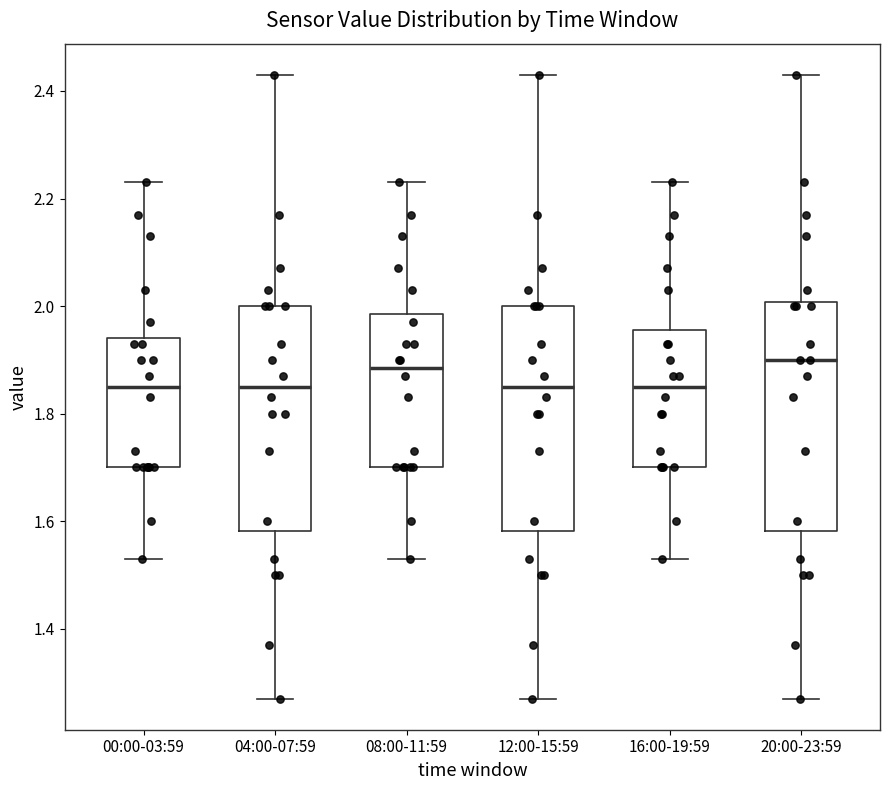

Where does the median line of the box for 20:00-23:59 sit on the y-axis? The values are not printed on the chart, so give them approximately, as read against the axis.

1.90